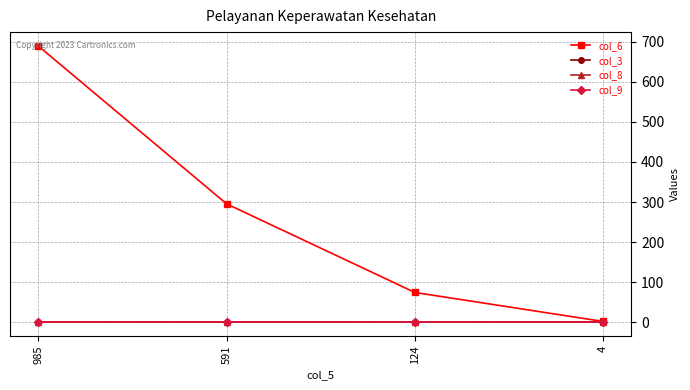

In col_3, how many points are lower than both neighbors (excluding endpoints)?

1